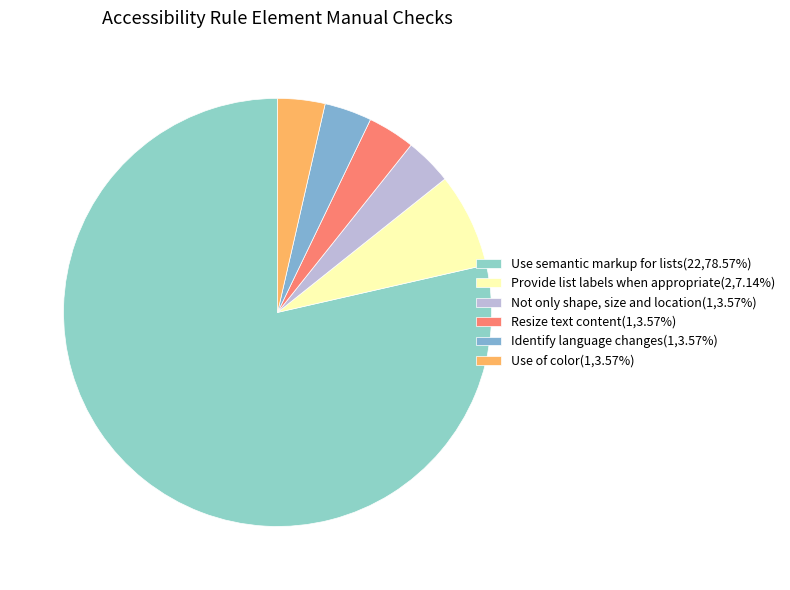

How many slices are in this pie chart?

6